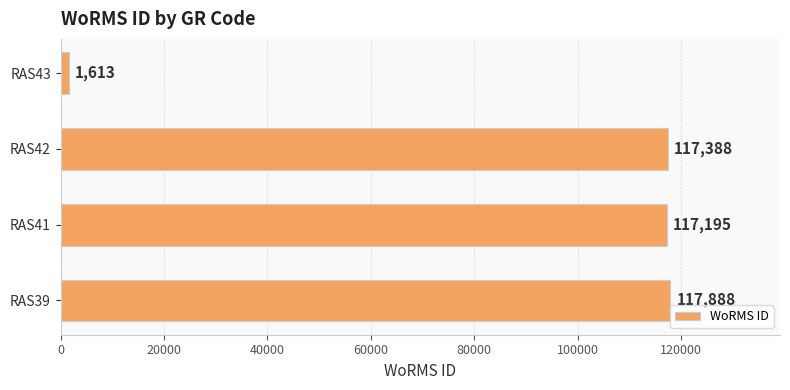

Which category has the lowest value across all series?

RAS43